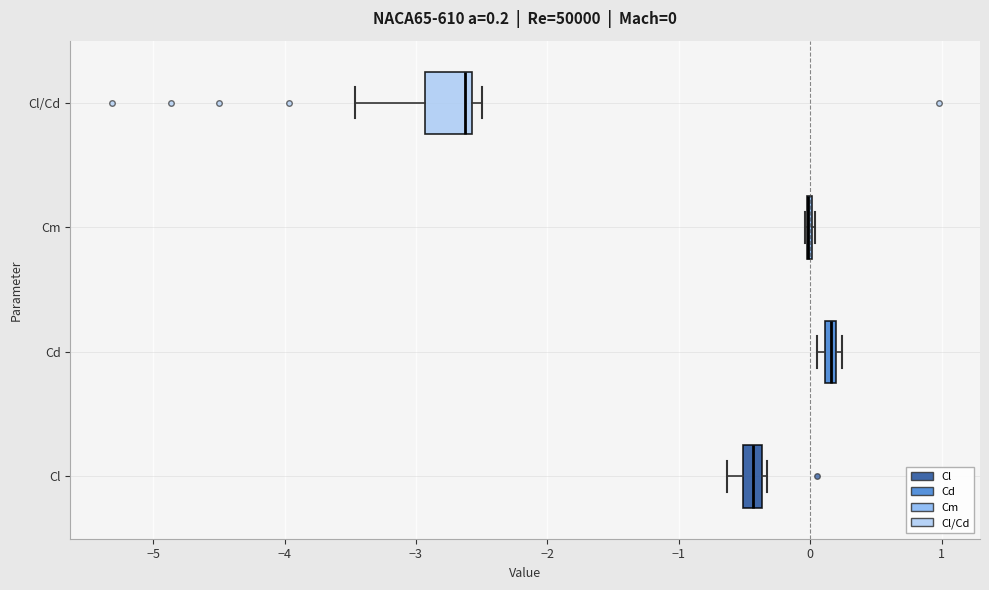

Which box is the widest, from its left edge to its right edge?

Cl/Cd